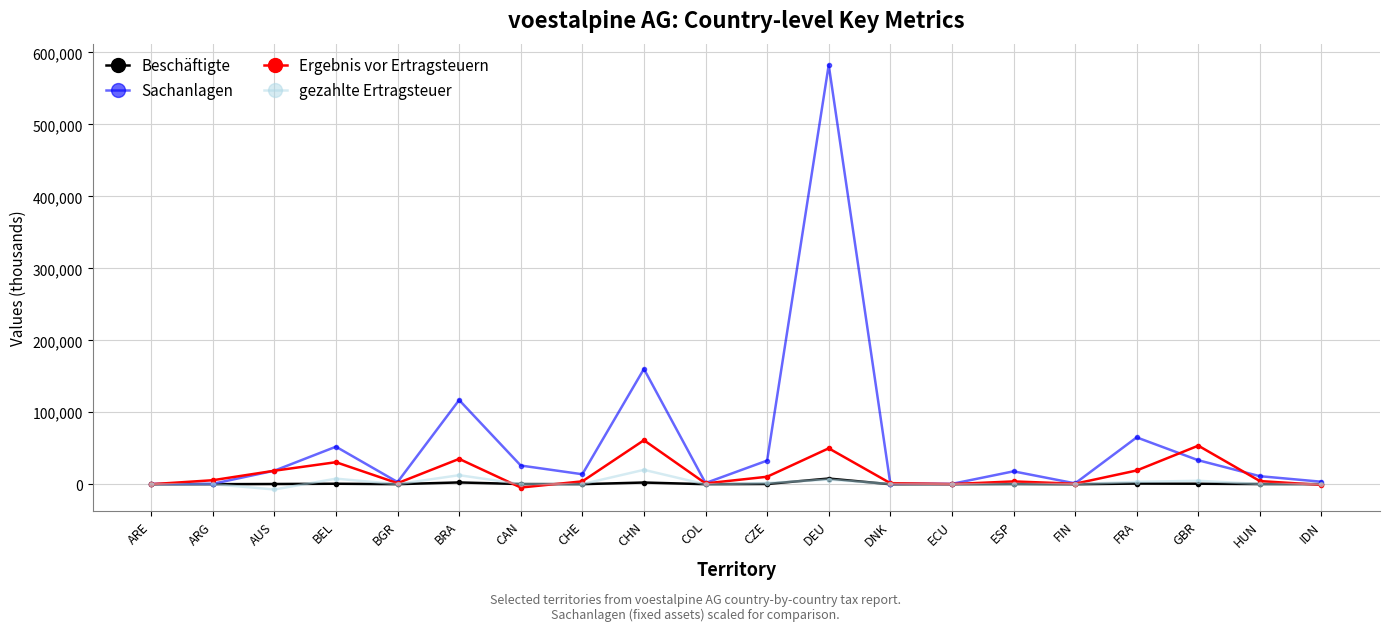

Which series has the largest range (max minus min)?

Sachanlagen